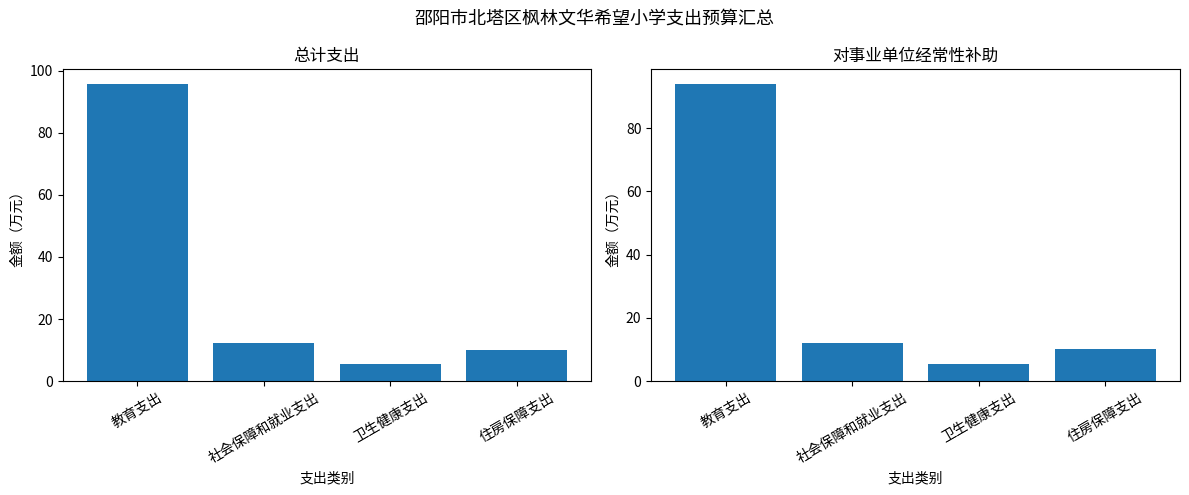

Which category has the highest value in the 总计 series?

教育支出